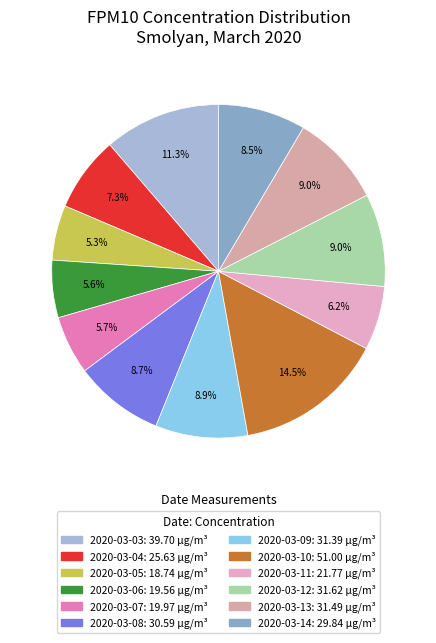

Combined, do 2020-03-08 and 2020-03-13 account for over 50%?

No